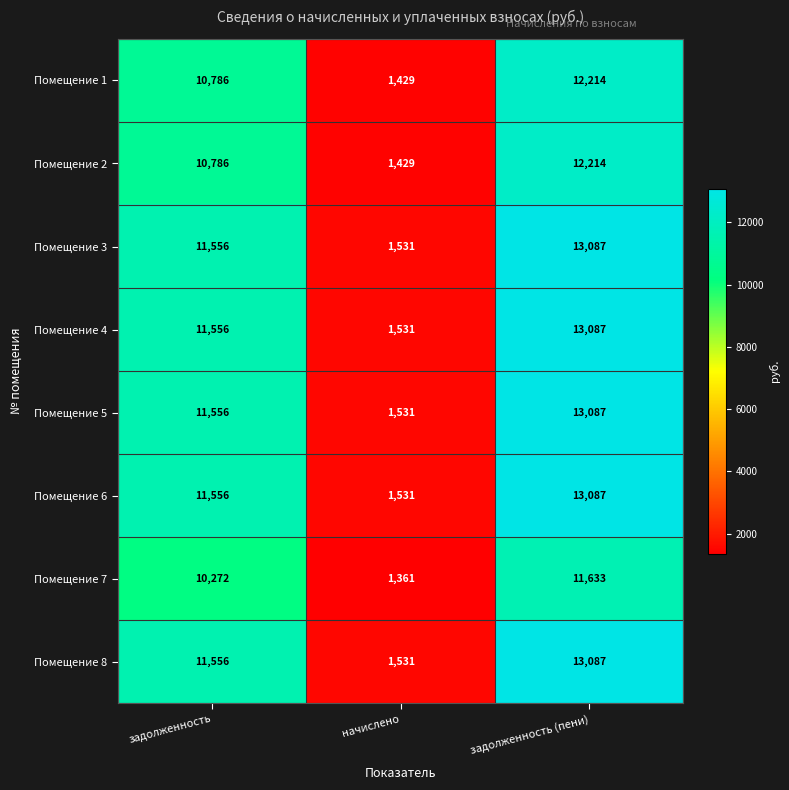

What is the total value across all series at задолженность?

89624